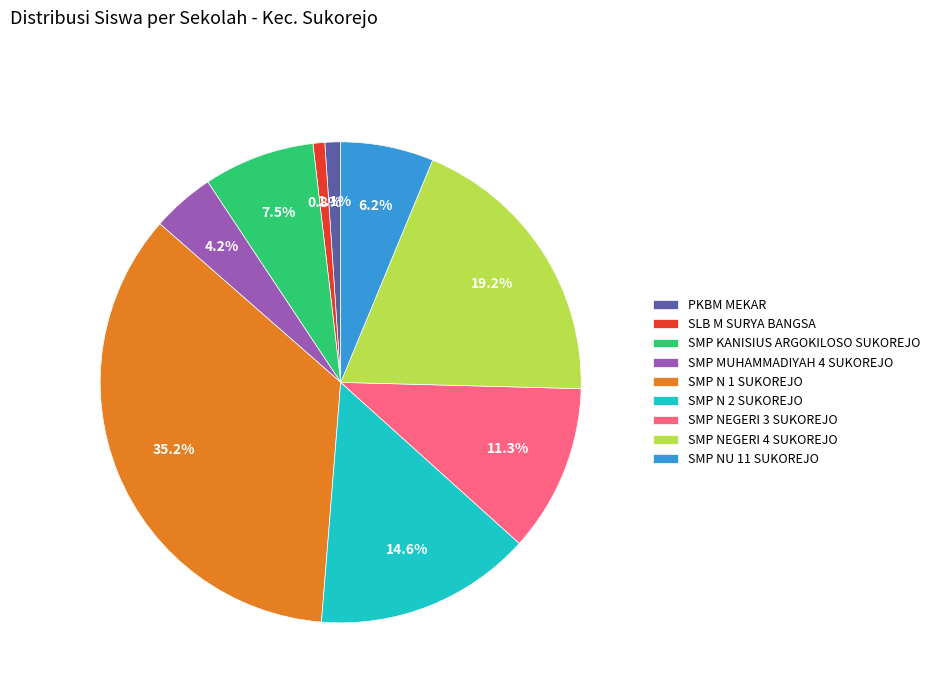

To the nearest percent, what is the difference between the SMP N 2 SUKOREJO and SMP MUHAMMADIYAH 4 SUKOREJO slice percentages?

10%